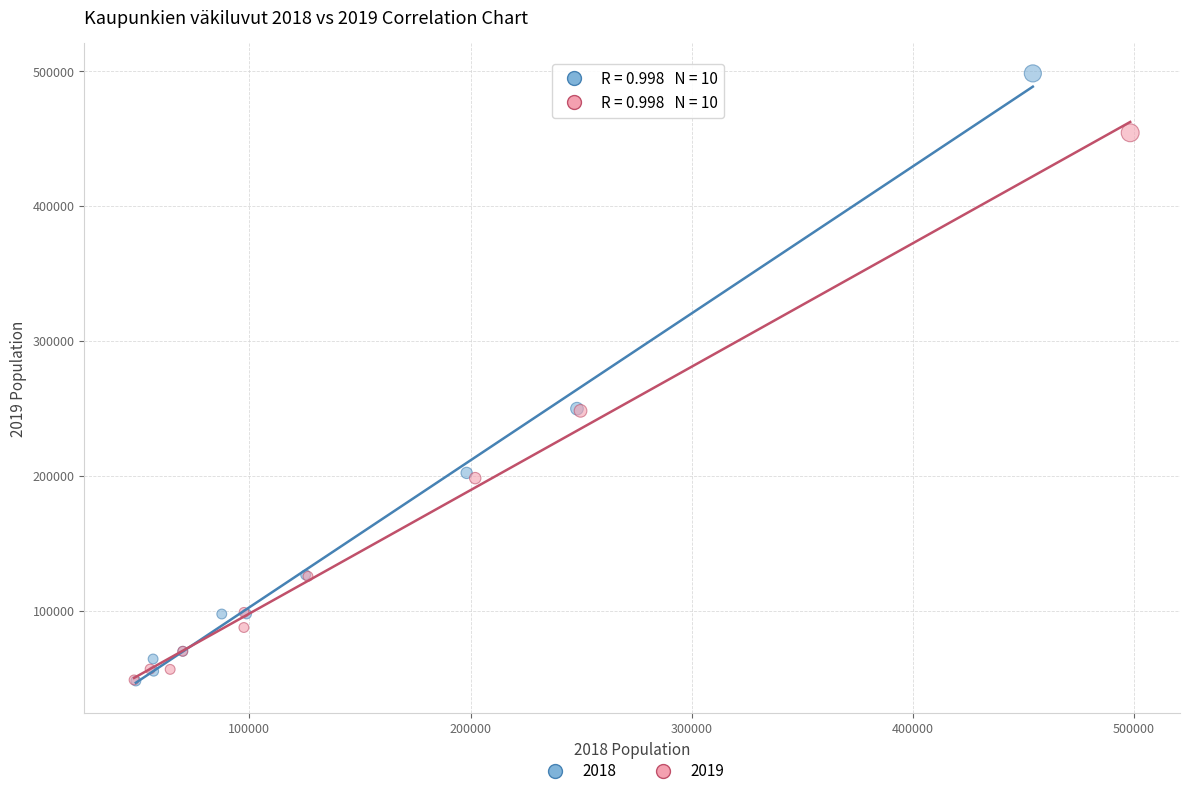

Which series reaches the maximum Y coordinate?

2018